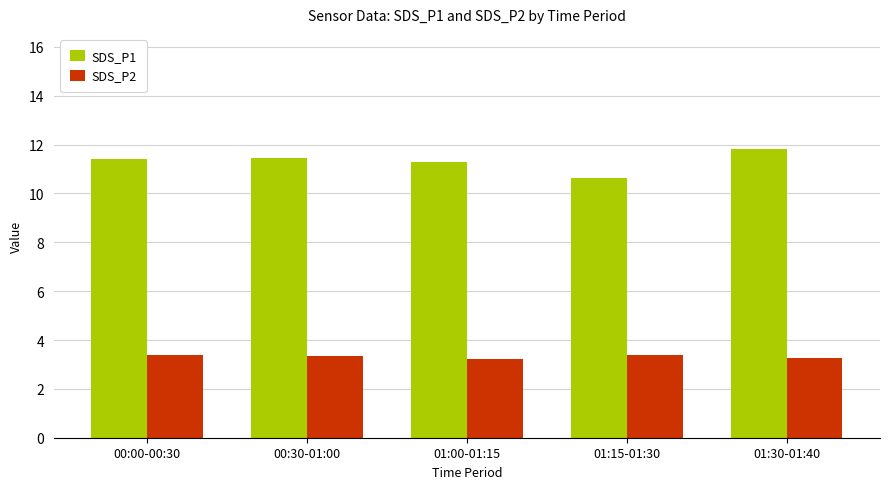

Count the SDS_P1 values in the range 11 to 12.

4